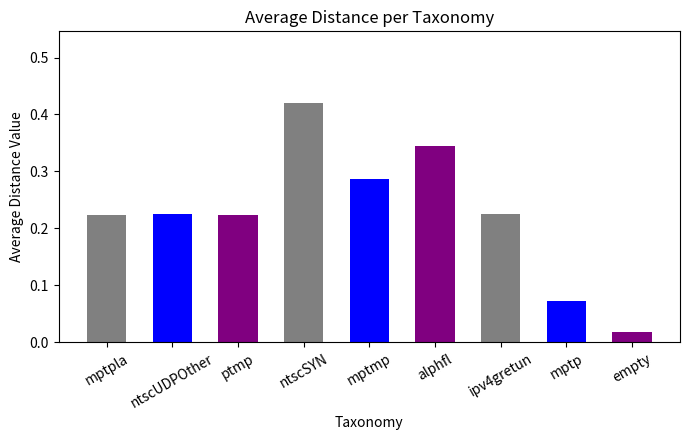

What is the sum of all values?

2.0